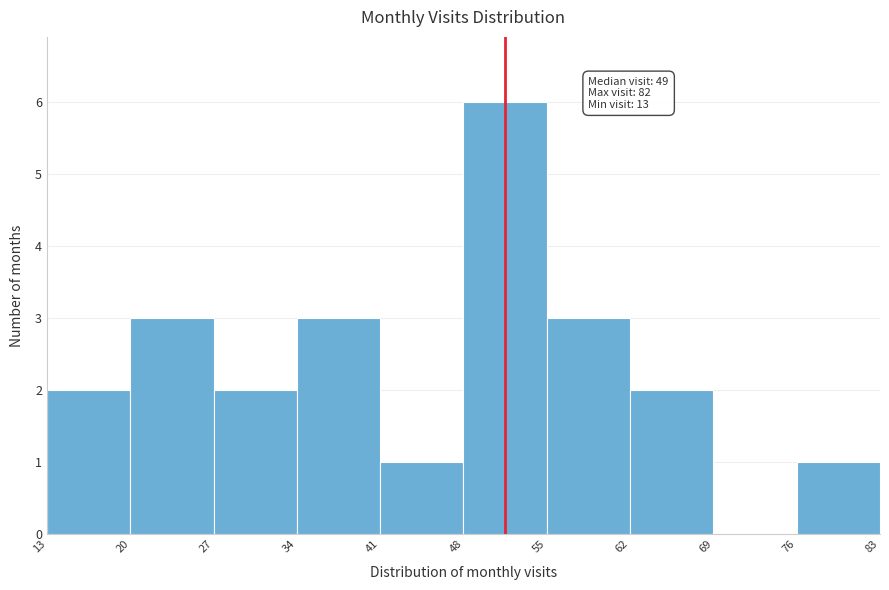

Which range on the x-axis has the tallest bar?

48 to 55